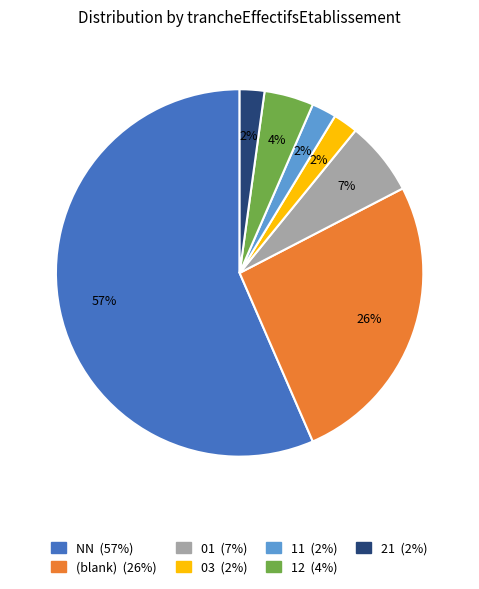

To the nearest percent, what is the average slice percentage?

14%